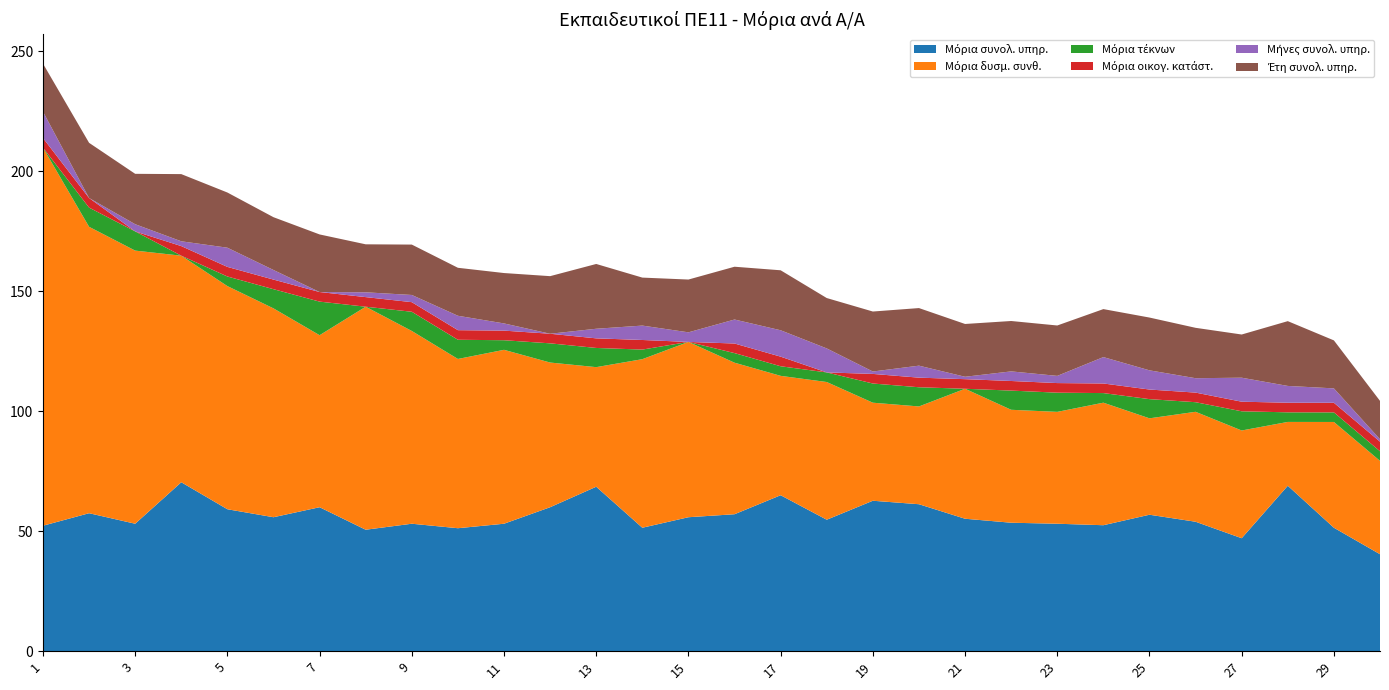

Reading right to left, list all the values displayed in this chart.

Μόρια συνολ. υπηρ.: 30=40.4	29=51.5	28=69.0	27=47.1	26=54.0	25=56.9	24=52.5	23=53.1	22=53.5	21=55.2	20=61.2	19=62.7	18=54.8	17=65.0	16=57.1	15=55.8	14=51.5	13=68.5	12=60.0	11=53.1	10=51.2	9=53.1	8=50.6	7=60.0	6=55.8	5=59.2	4=70.4	3=53.1	2=57.5	1=52.3
Μόρια δυσμ. συνθ.: 30=38.9	29=44.1	28=26.6	27=44.9	26=45.8	25=40.2	24=51.1	23=46.6	22=47.1	21=54.2	20=40.8	19=40.9	18=57.4	17=49.8	16=63.1	15=73.1	14=70.2	13=49.8	12=60.3	11=72.5	10=70.5	9=80.3	8=93.0	7=71.7	6=87.0	5=93.0	4=94.4	3=113.8	2=119.4	1=157.6
Μόρια τέκνων: 30=4.0	29=4.0	28=4.0	27=8.0	26=4.0	25=8.0	24=4.0	23=8.0	22=8.0	21=0.0	20=8.0	19=8.0	18=4.0	17=4.0	16=4.0	15=0.0	14=4.0	13=8.0	12=8.0	11=4.0	10=8.0	9=8.0	8=0.0	7=14.0	6=8.0	5=4.0	4=0.0	3=8.0	2=8.0	1=0.0
Μόρια οικογ. κατάστ.: 30=4.0	29=4.0	28=4.0	27=4.0	26=4.0	25=4.0	24=4.0	23=4.0	22=4.0	21=4.0	20=4.0	19=4.0	18=0.0	17=4.0	16=4.0	15=0.0	14=4.0	13=4.0	12=4.0	11=4.0	10=4.0	9=4.0	8=4.0	7=4.0	6=4.0	5=4.0	4=4.0	3=0.0	2=4.0	1=4.0
Μήνες συνολ. υπηρ.: 30=1.0	29=6.0	28=7.0	27=10.0	26=6.0	25=8.0	24=11.0	23=3.0	22=4.0	21=1.0	20=5.0	19=1.0	18=10.0	17=11.0	16=10.0	15=4.0	14=6.0	13=4.0	12=0.0	11=3.0	10=6.0	9=3.0	8=2.0	7=0.0	6=4.0	5=8.0	4=2.0	3=3.0	2=0.0	1=11.0
Έτη συνολ. υπηρ.: 30=16.0	29=20.0	28=27.0	27=18.0	26=21.0	25=22.0	24=20.0	23=21.0	22=21.0	21=22.0	20=24.0	19=25.0	18=21.0	17=25.0	16=22.0	15=22.0	14=20.0	13=27.0	12=24.0	11=21.0	10=20.0	9=21.0	8=20.0	7=24.0	6=22.0	5=23.0	4=28.0	3=21.0	2=23.0	1=20.0